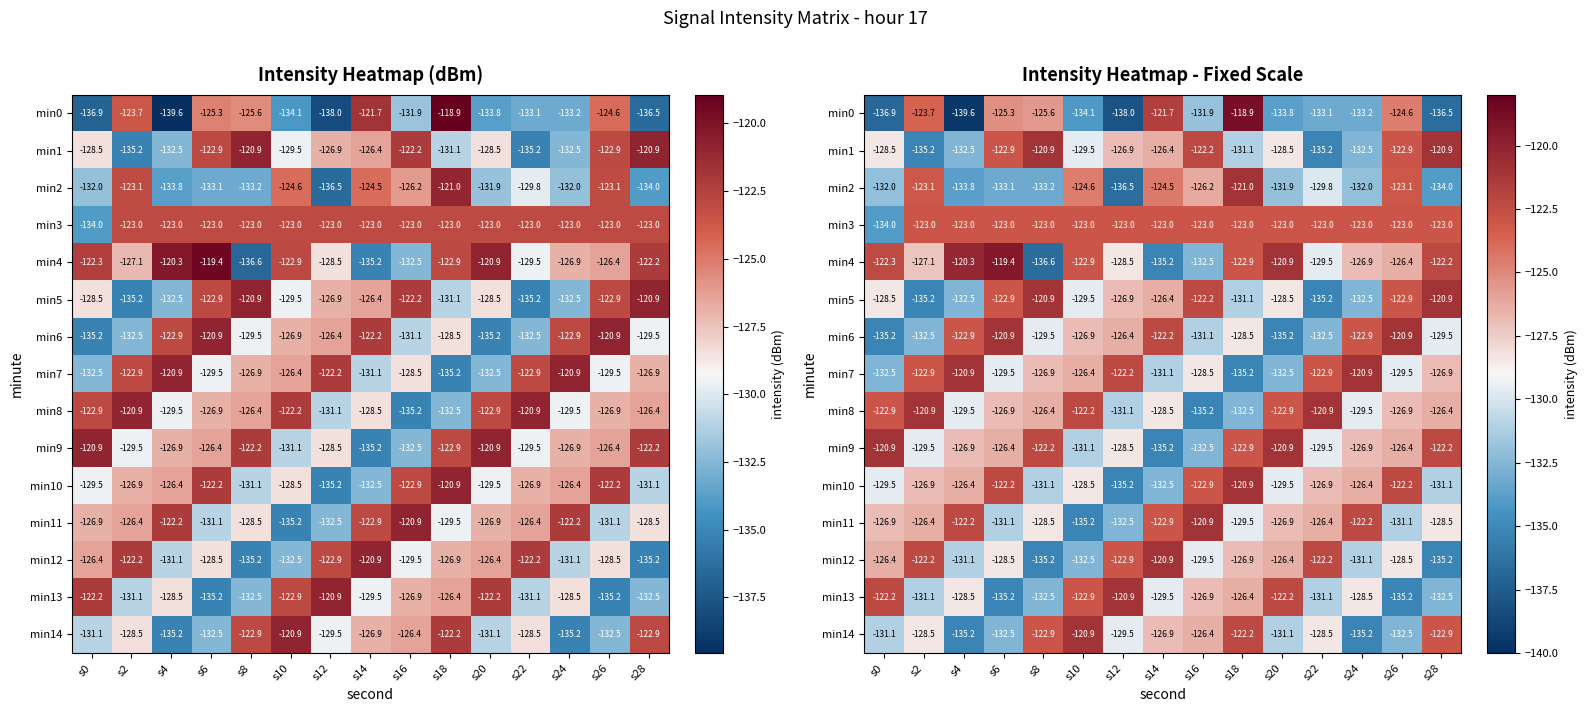

The min6 series shows -207.0 at s22. True or false?

False